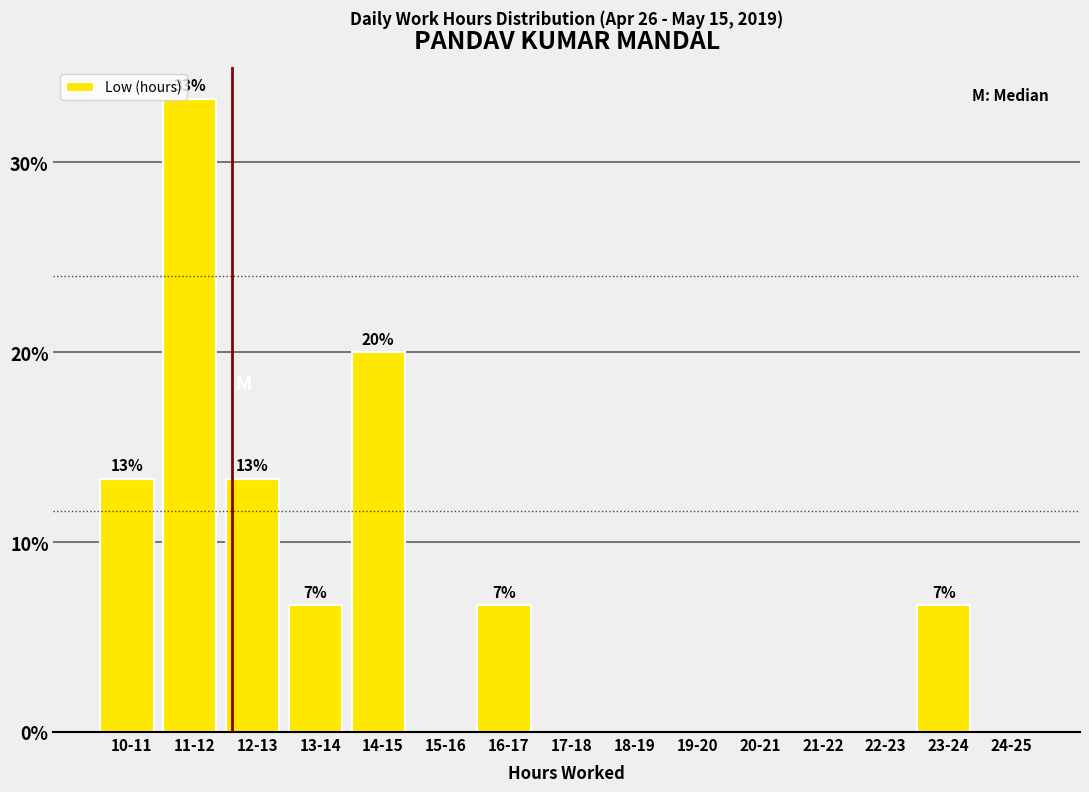

Reading left to right, transcribe all the data shown in this chart.

10-11=13.3	11-12=33.3	12-13=13.3	13-14=6.7	14-15=20.0	15-16=0.0	16-17=6.7	17-18=0.0	18-19=0.0	19-20=0.0	20-21=0.0	21-22=0.0	22-23=0.0	23-24=6.7	24-25=0.0